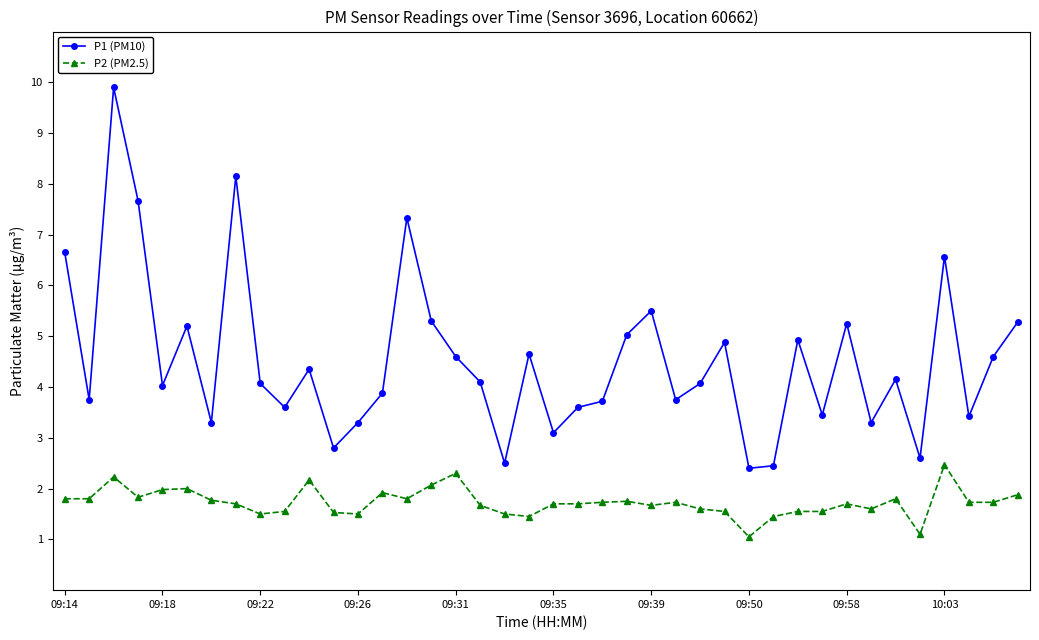

True or false: P1 (PM10) and P2 (PM2.5) intersect in this chart.

False